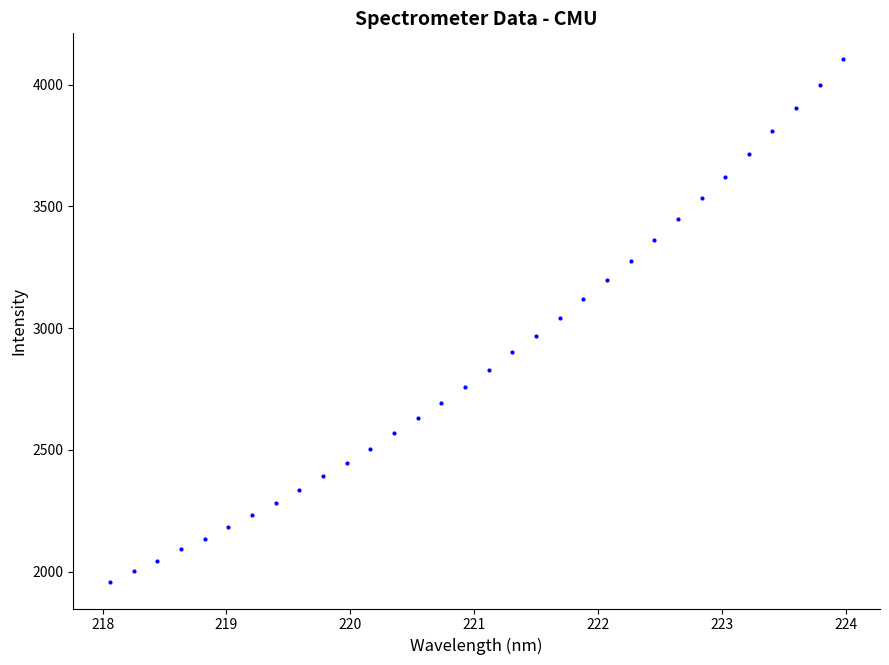

What is the range of X values (max minus min)?

5.9